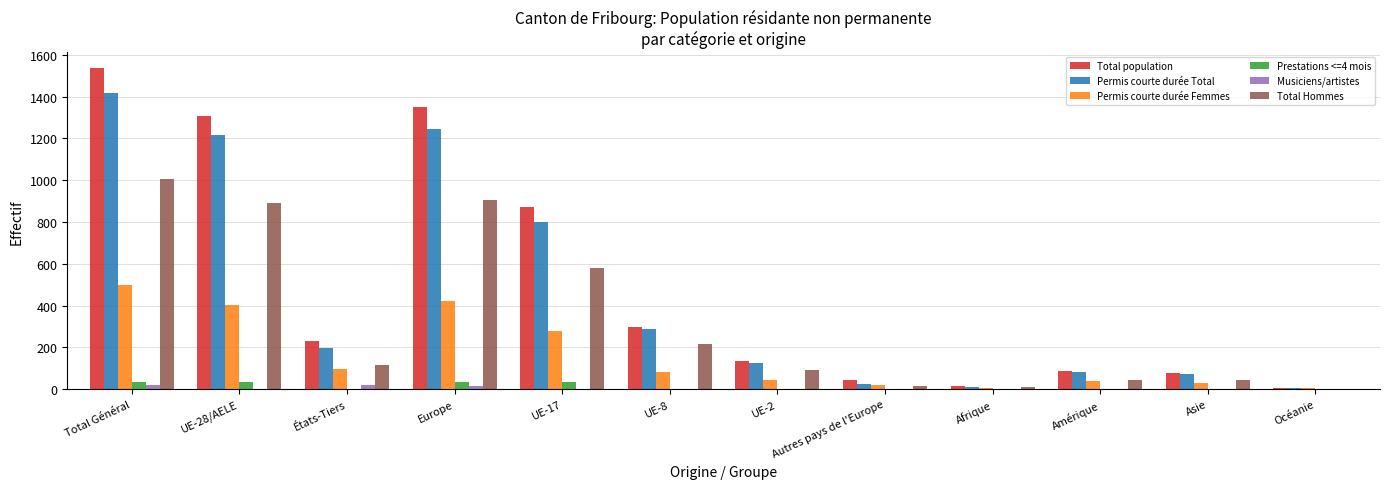

The value of Permis courte durée Femmes at UE-8 is 81. True or false?

True